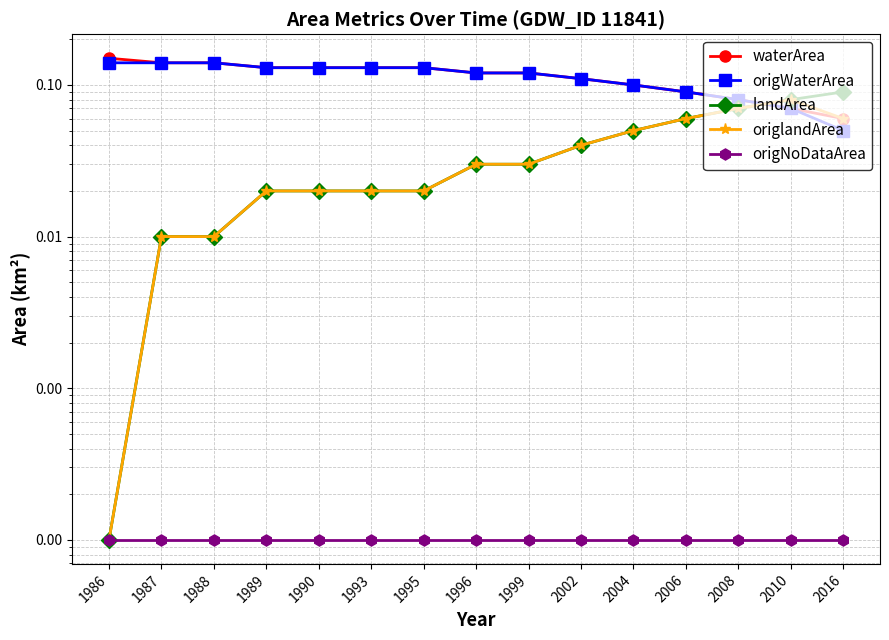

What is the sum of all origlandArea values?

0.5